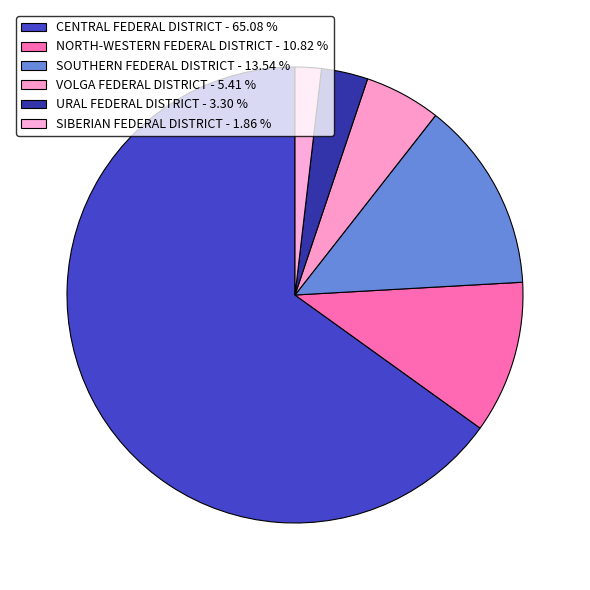

Which category accounts for the majority?

CENTRAL FEDERAL DISTRICT